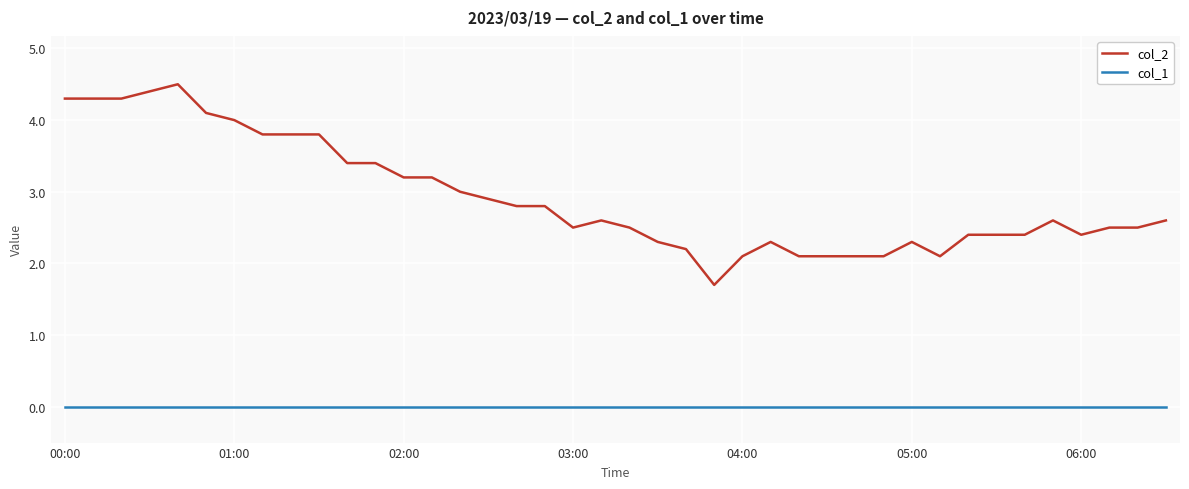

Does the chart have visible grid lines?

Yes